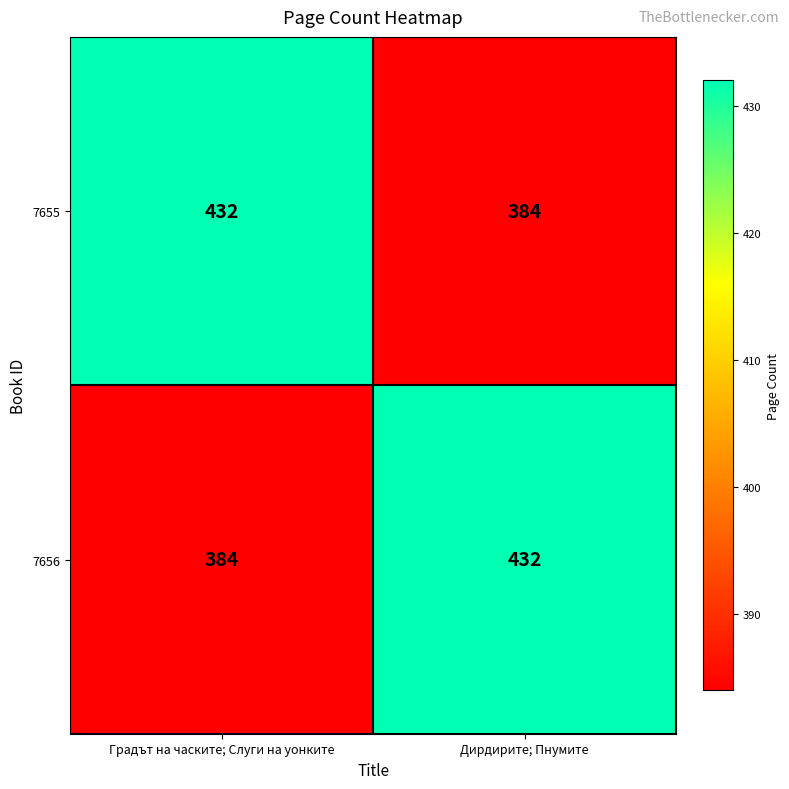

How many series are shown in this chart?

2